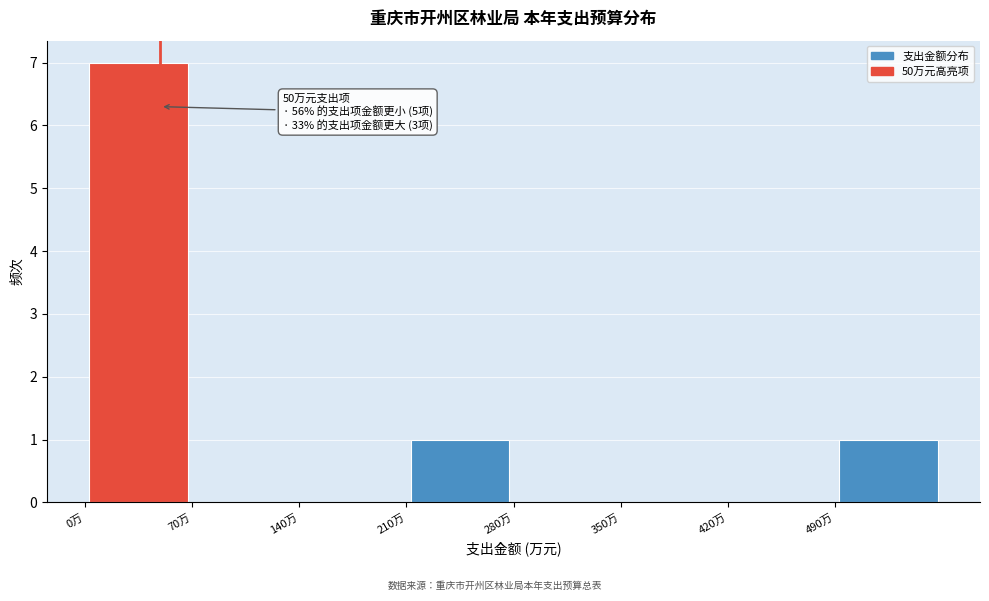

Over which range of the x-axis is the bar tallest?

0 to 70